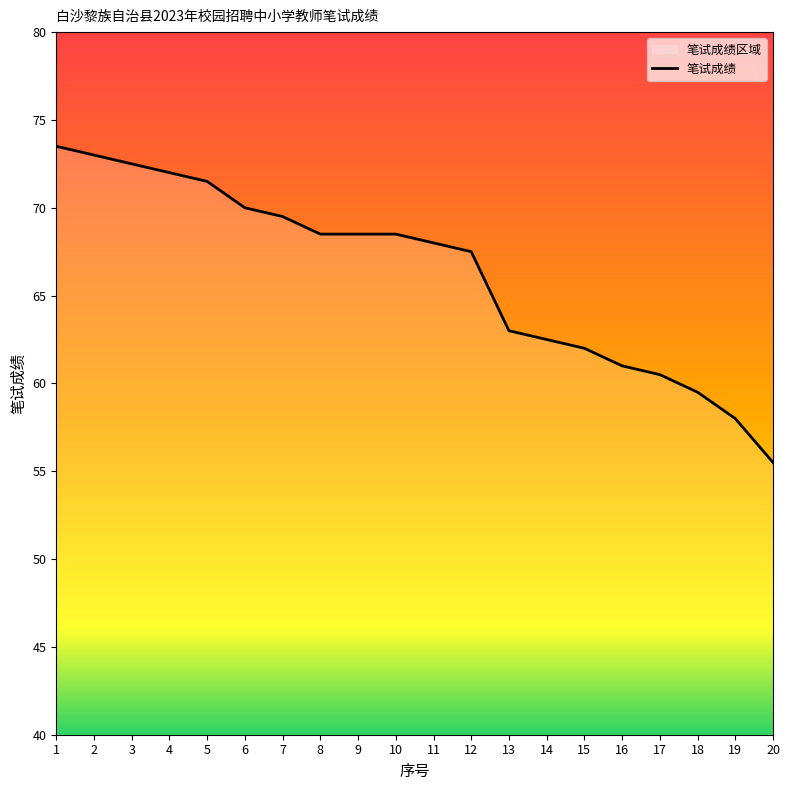

The chart shows a value of 120.1 at 11. True or false?

False